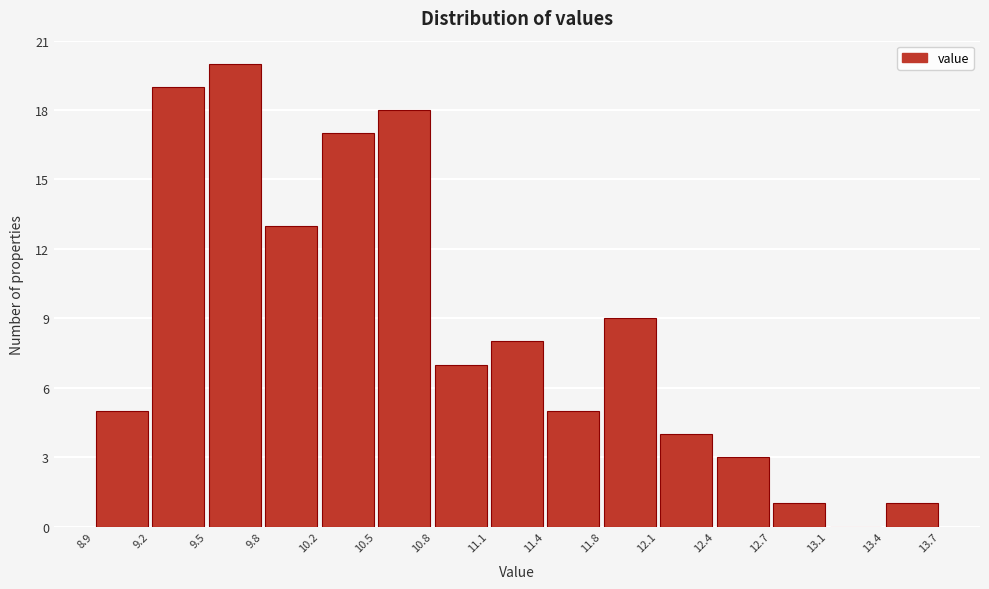

What is the height of the bar covering 10.2 to 10.5 on the x-axis? The values are not printed on the chart, so give them approximately, as read against the axis.

17